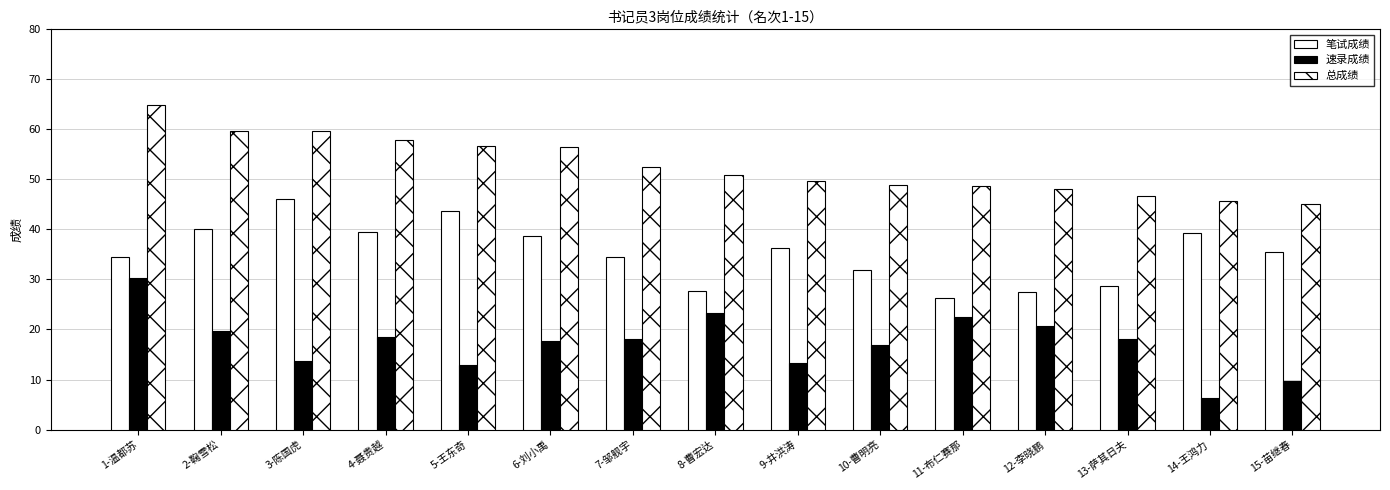

Rank the series at 7-邹舰宇 from lowest to highest value.

速录成绩, 笔试成绩, 总成绩